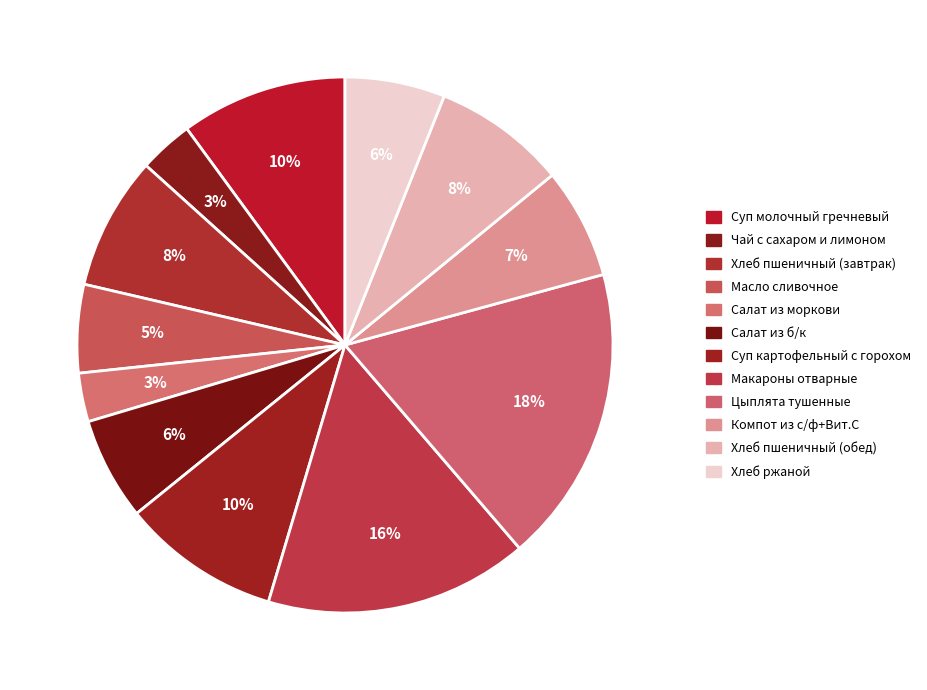

How many slices are in this pie chart?

12